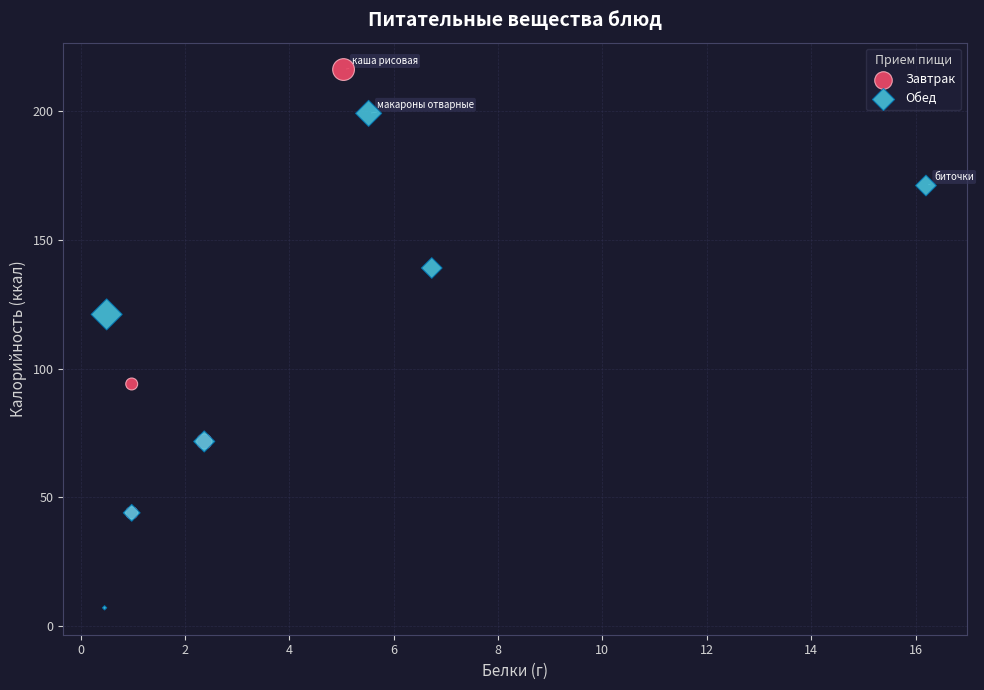

Which series has the widest spread of Y values?

Обед